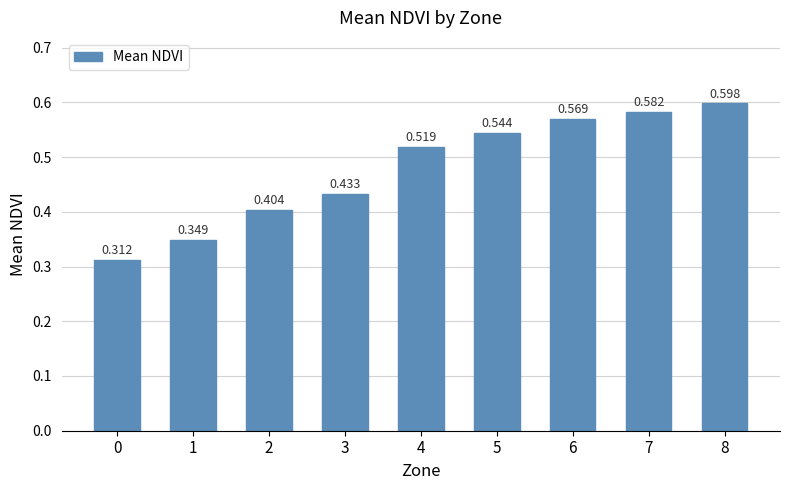

What is the change in value from 2 to 8?

+0.2